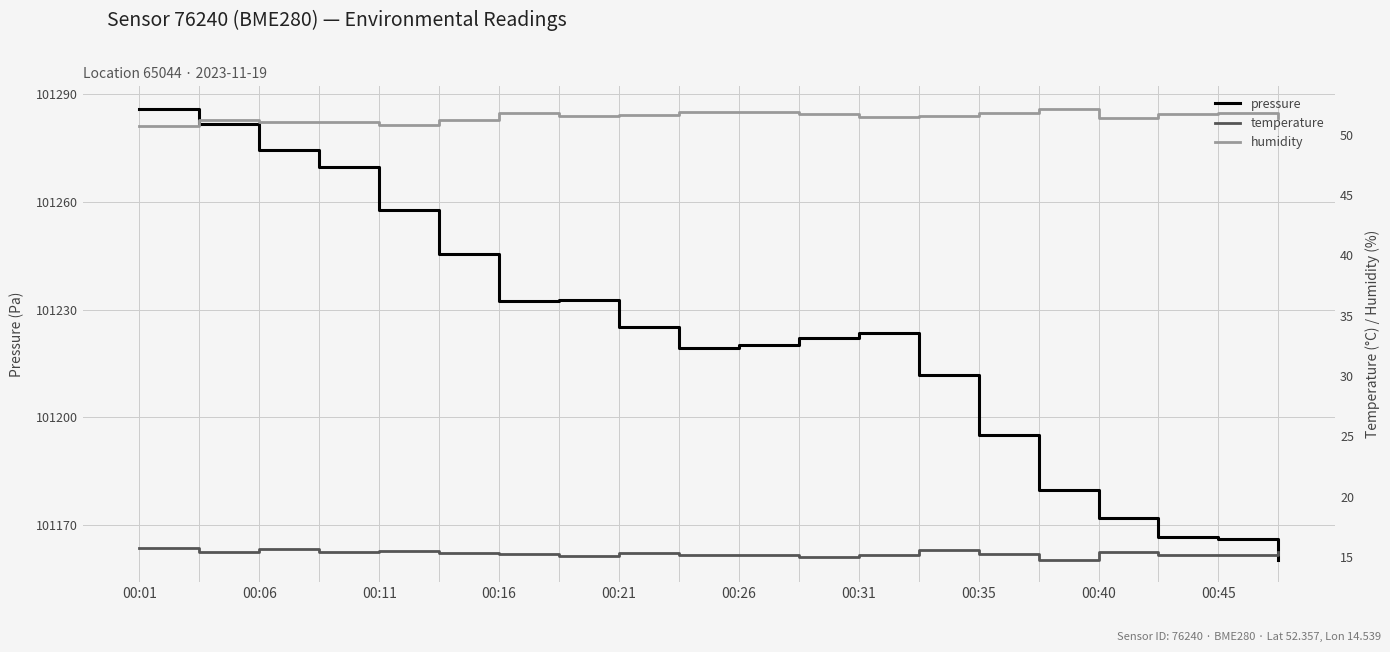

Is it true that humidity equals 12.8 at 17?

False